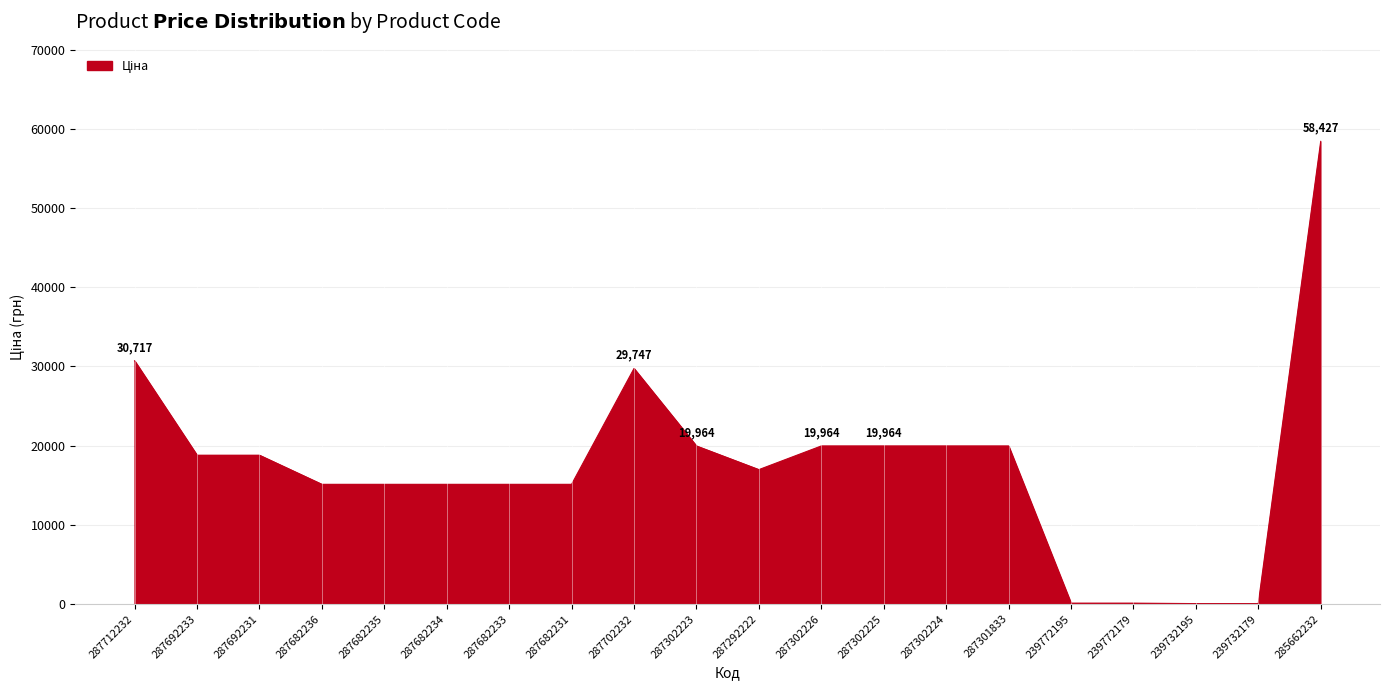

At which category does the chart reach its peak across all series?

285662232